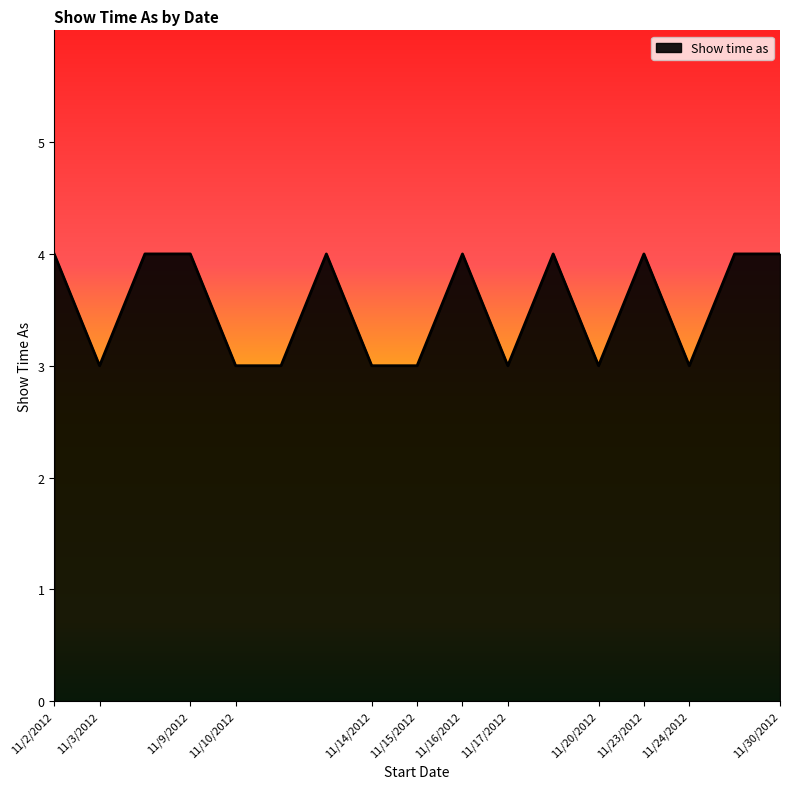

What is the maximum value shown in the chart?

4